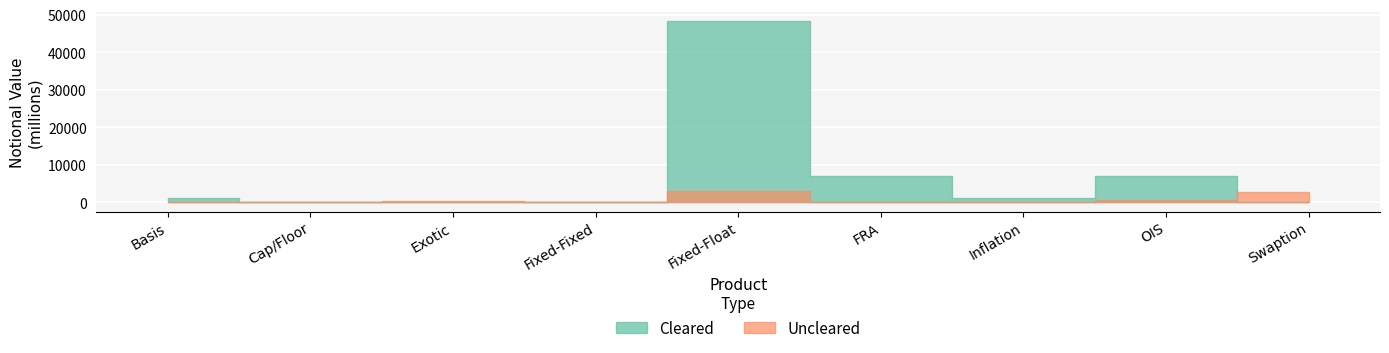

Count the number of data series in this chart.

2